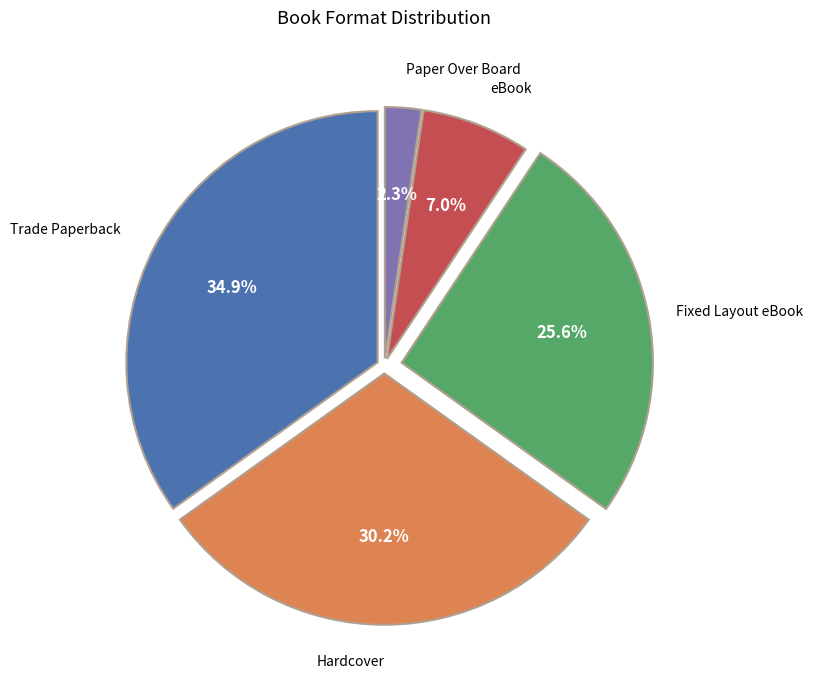

What percentage is the Hardcover slice, to the nearest percent?

30%